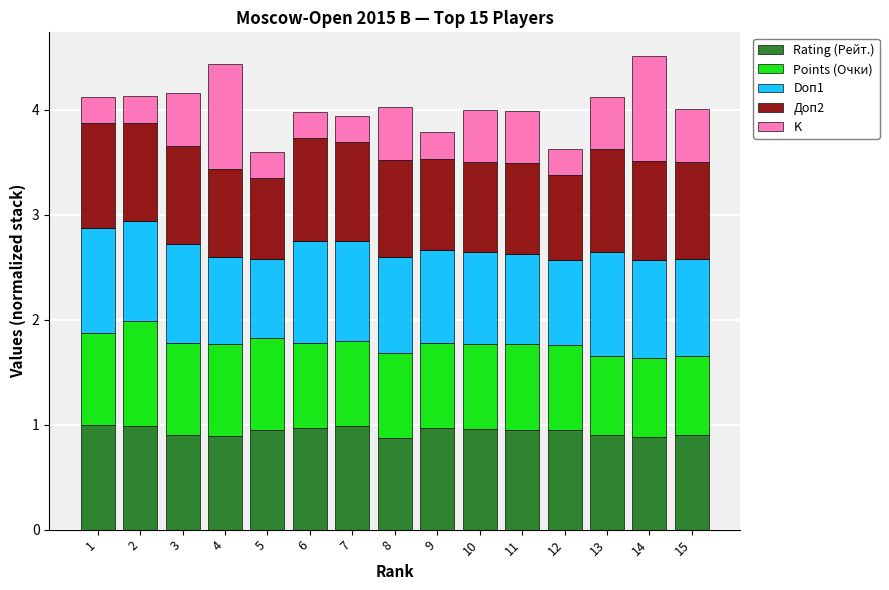

What is the total value across all series at 8?

4.0